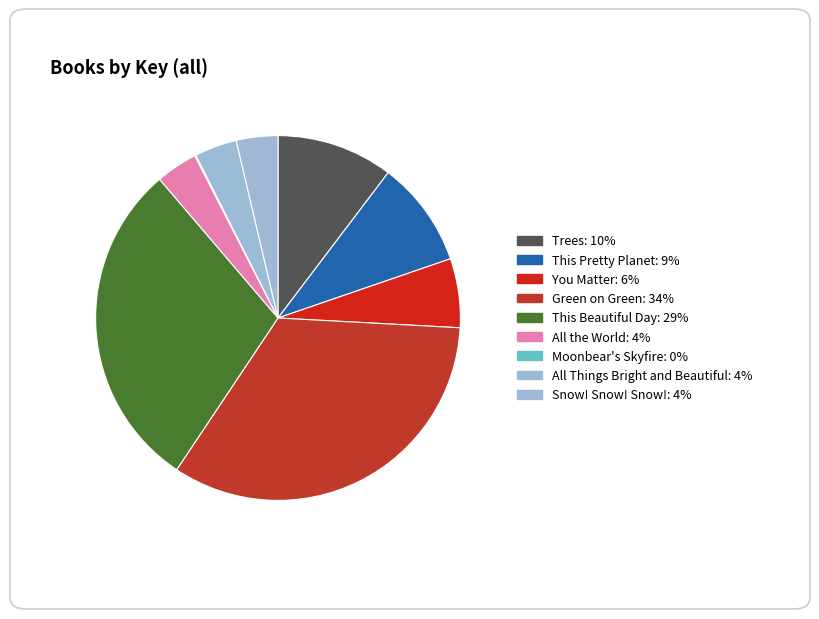

What is the largest slice in the pie chart?

Green on Green